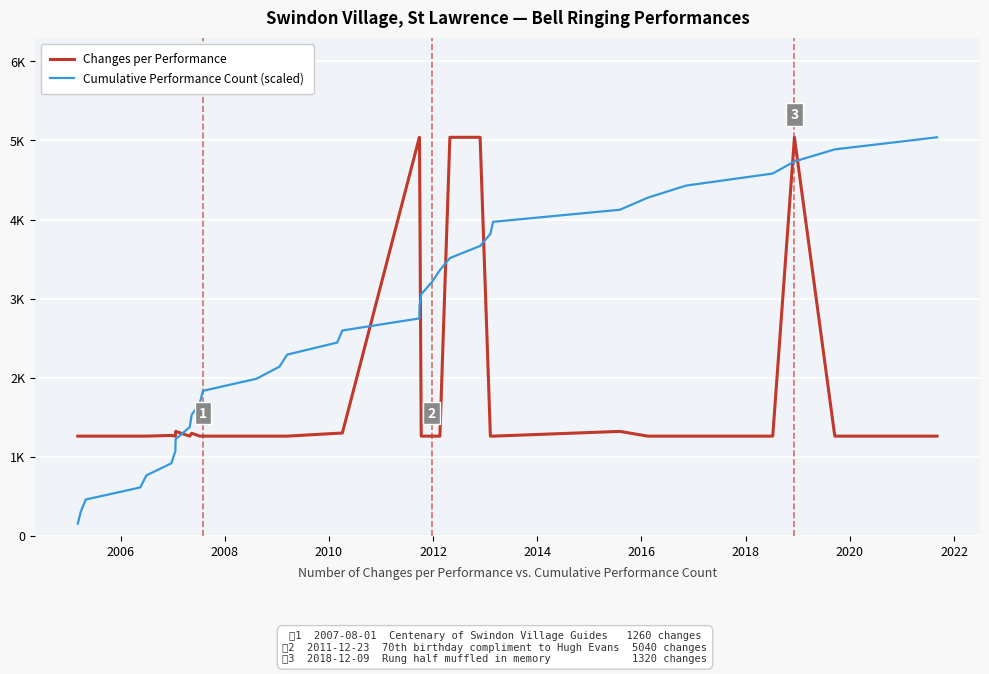

What is the greatest value displayed?

5040.0